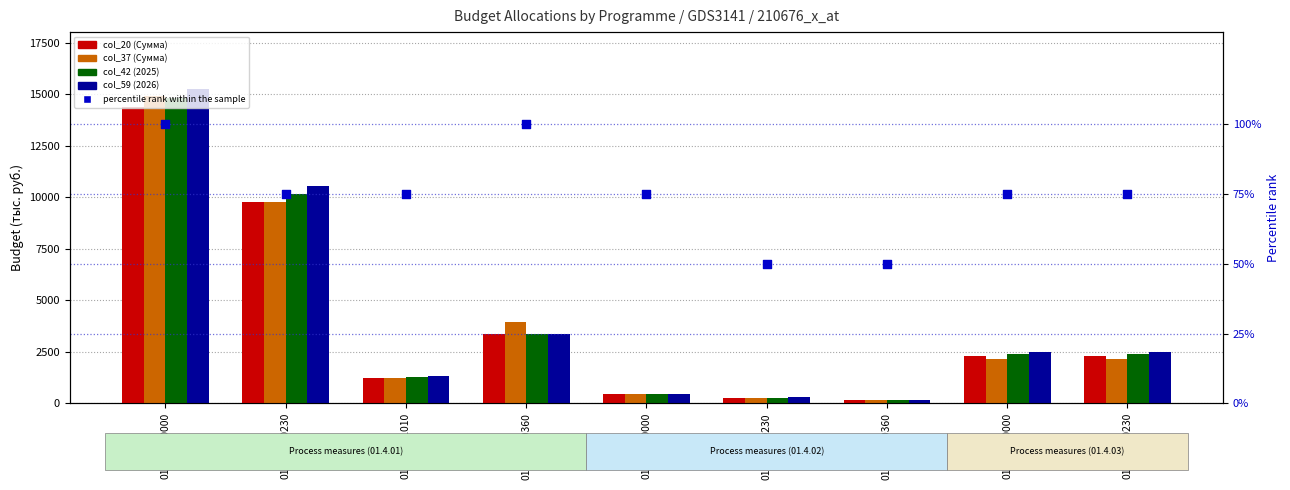

Is the value of col_37 (Сумма) at 01.4.02.S0360 greater than the value of percentile rank within the sample at 01.4.01.S0360?

Yes